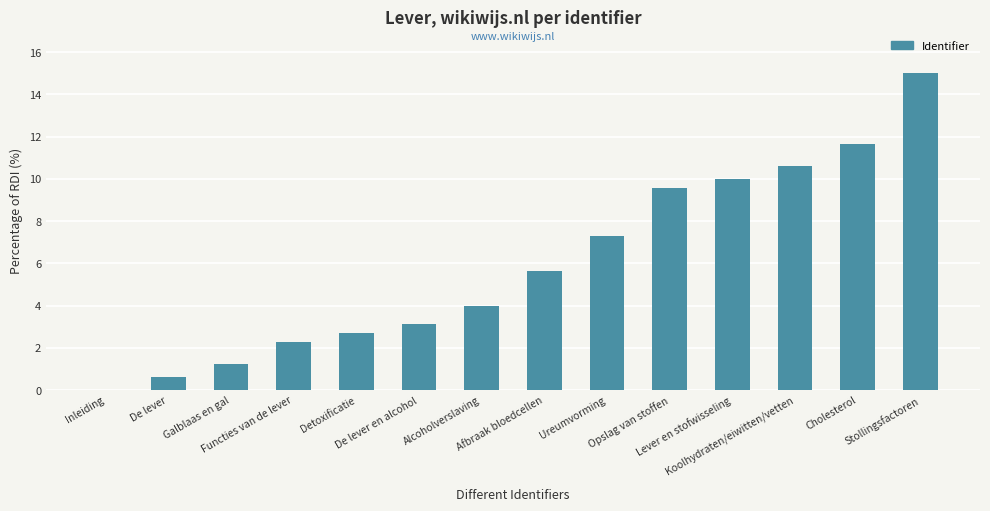

What is the sum of all values?

83.8